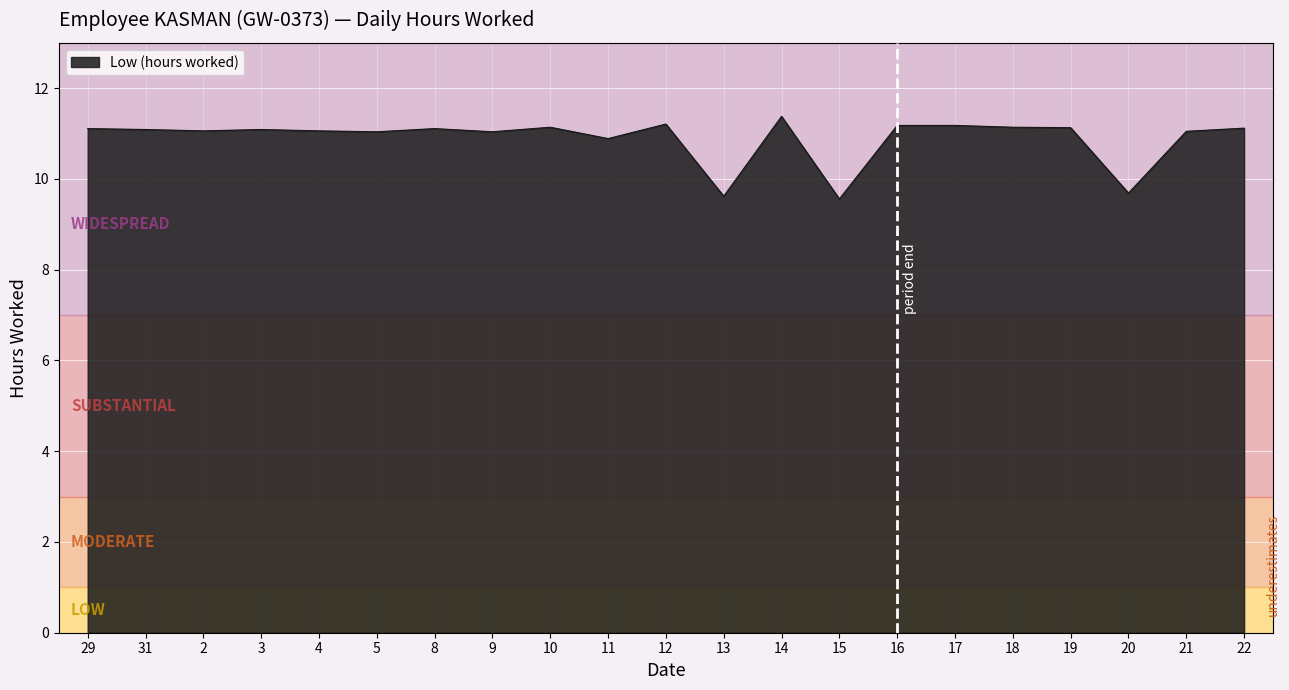

What position from the left is 17?

16